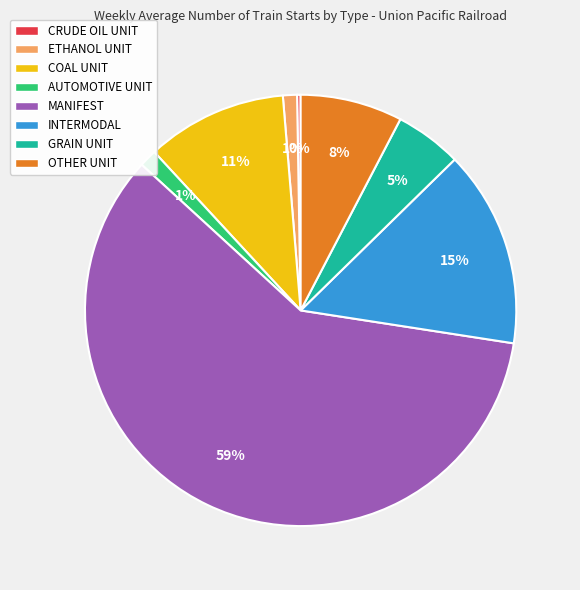

Is there any slice that represents more than half of the pie?

Yes